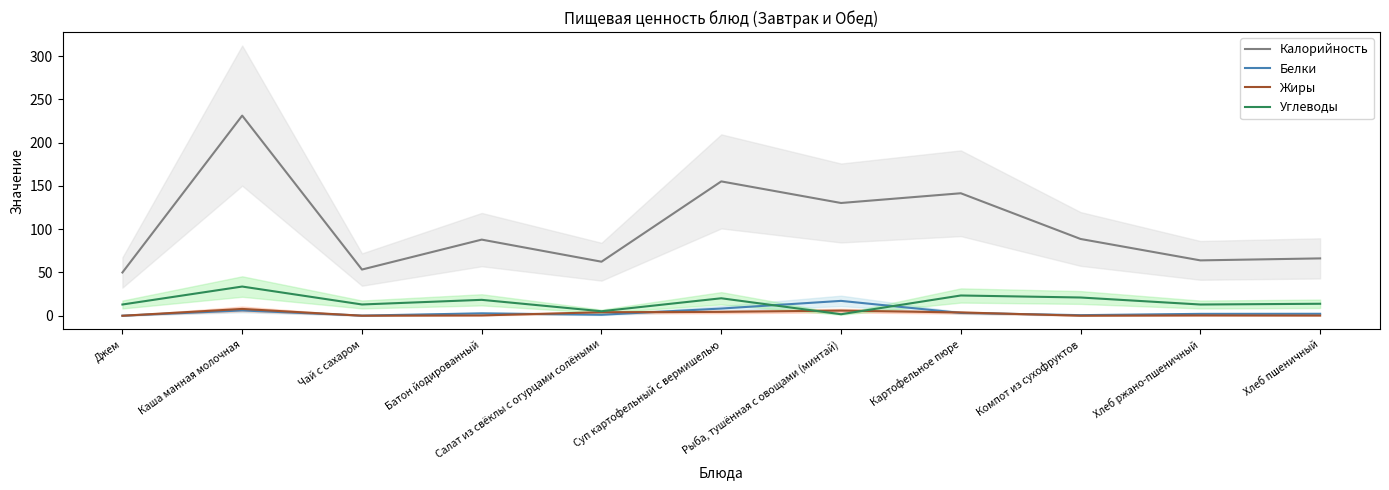

Between Компот из сухофруктов and Батон йодированный, which is larger?

Компот из сухофруктов